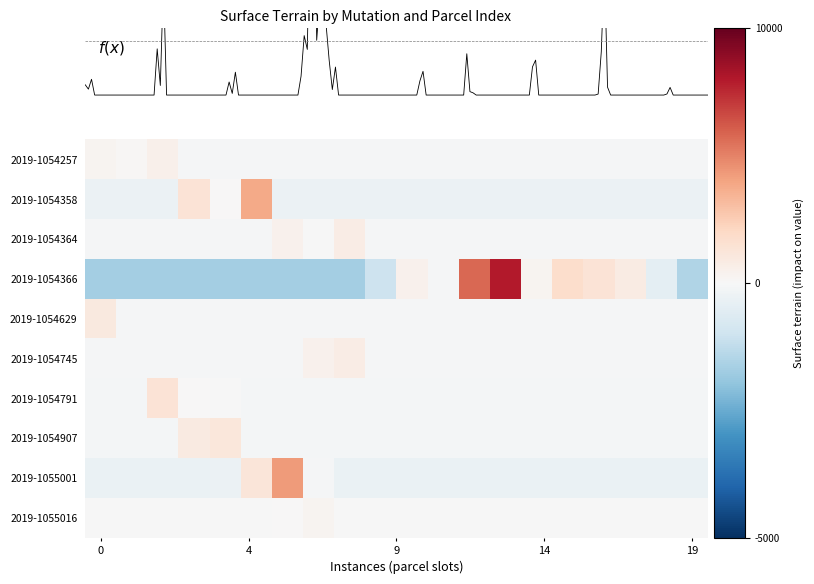

The value of 2019-1054358 at 14 is -491.8. True or false?

False